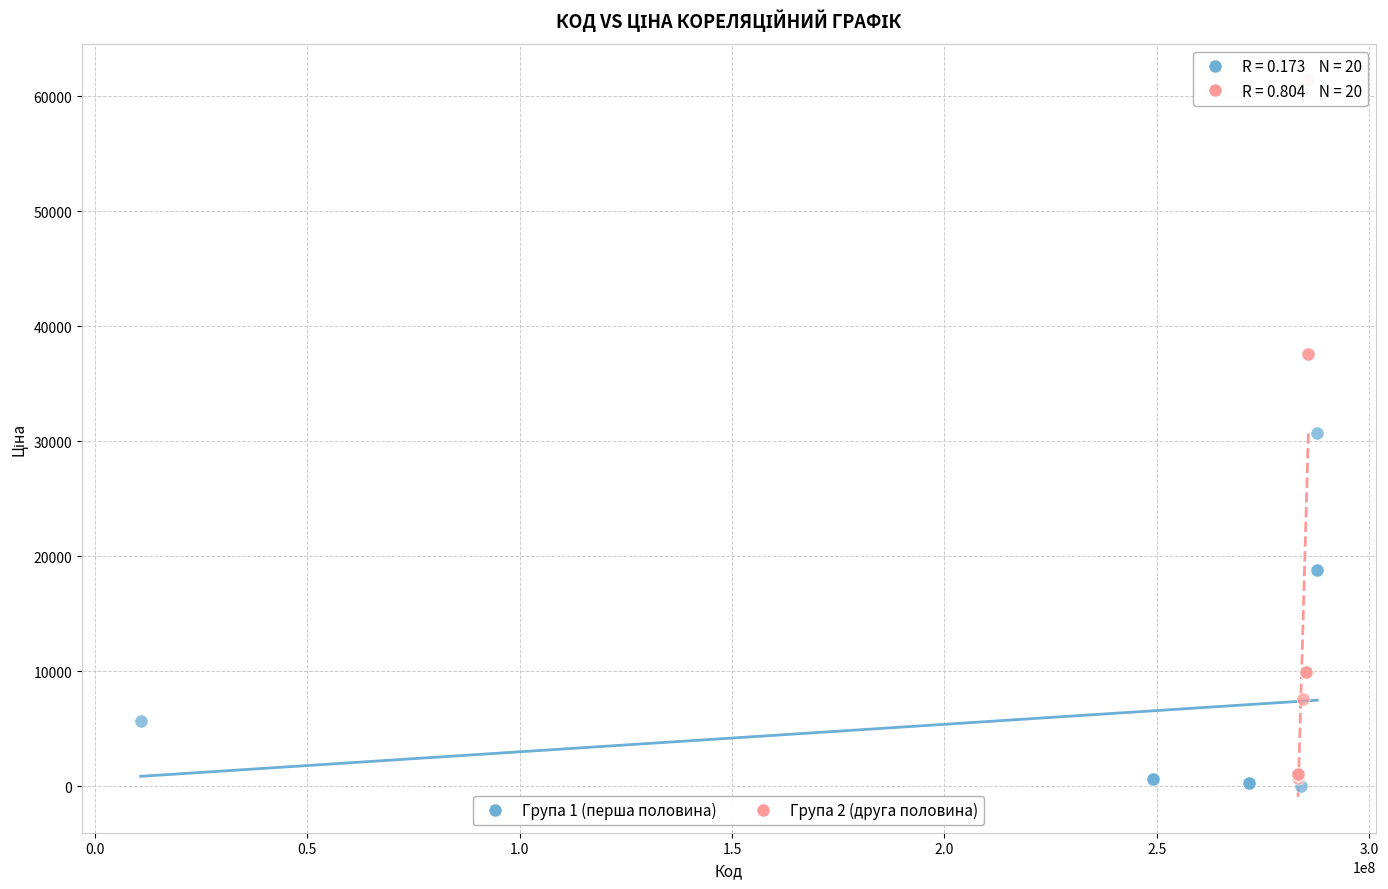

Which series contains the highest Y value?

Група 2 (друга половина)